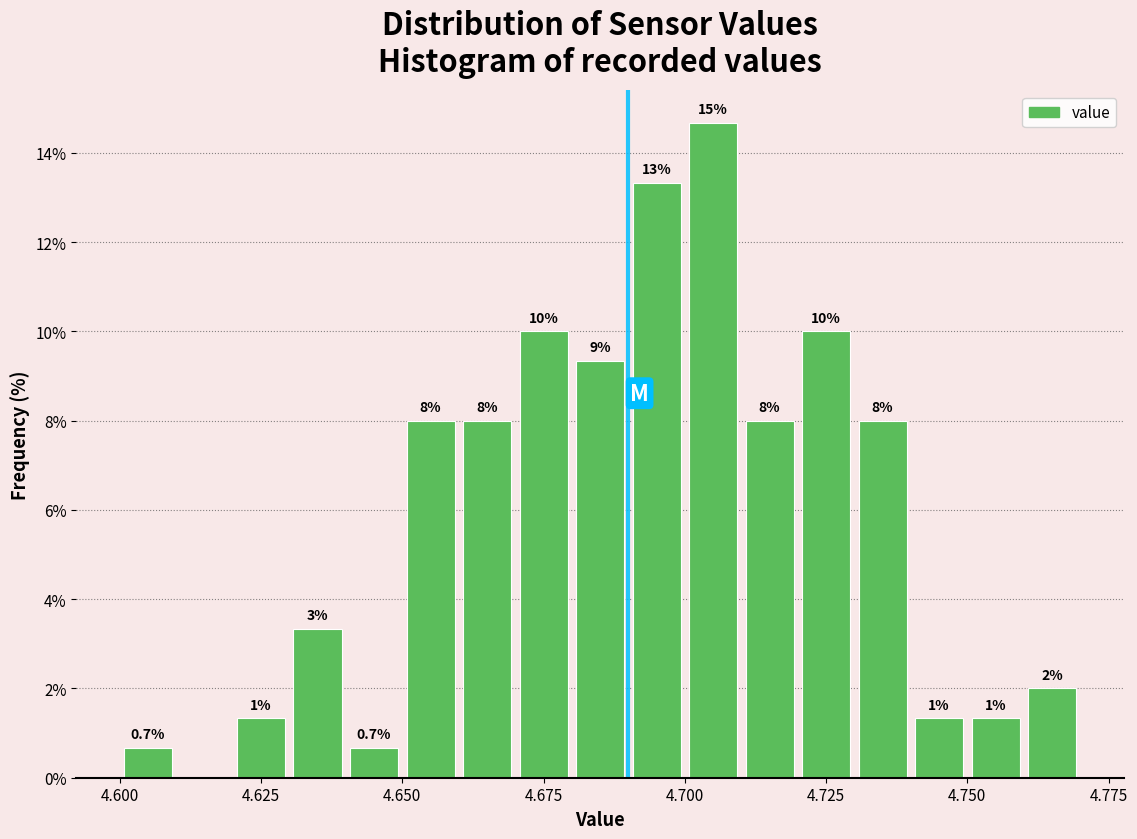

Around what value on the x-axis is the tallest bar? Give the approximate position of its centre, as read against the axis.

4.705